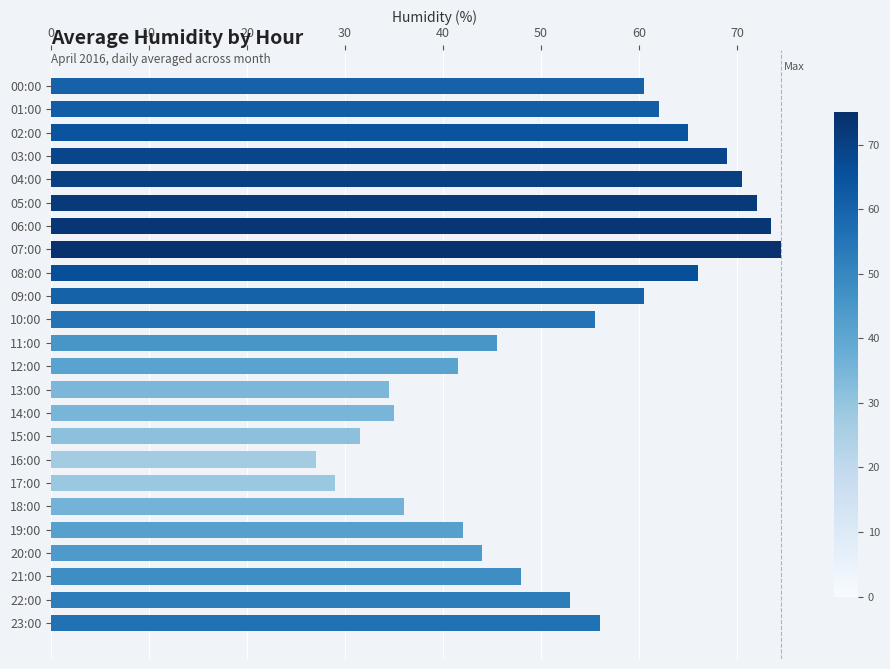

How many data points are less than 55?

12